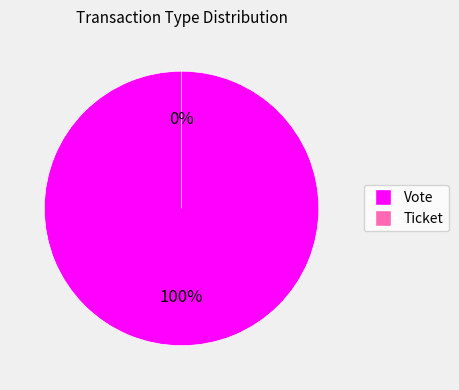

To the nearest percent, what is the difference between the Ticket and Vote slice percentages?

100%